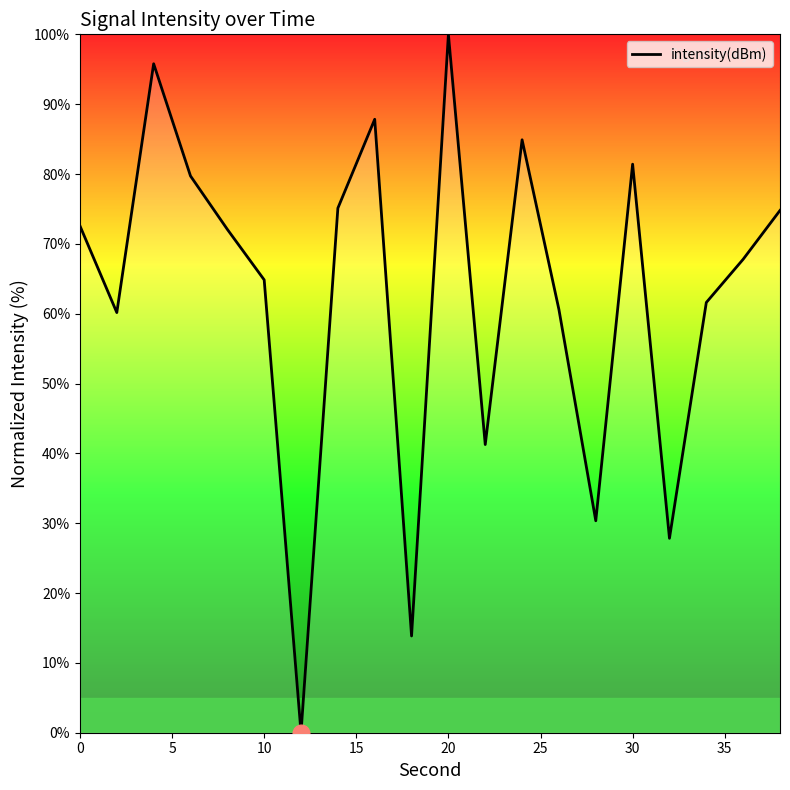

What is the difference between the maximum and minimum values?

100.0